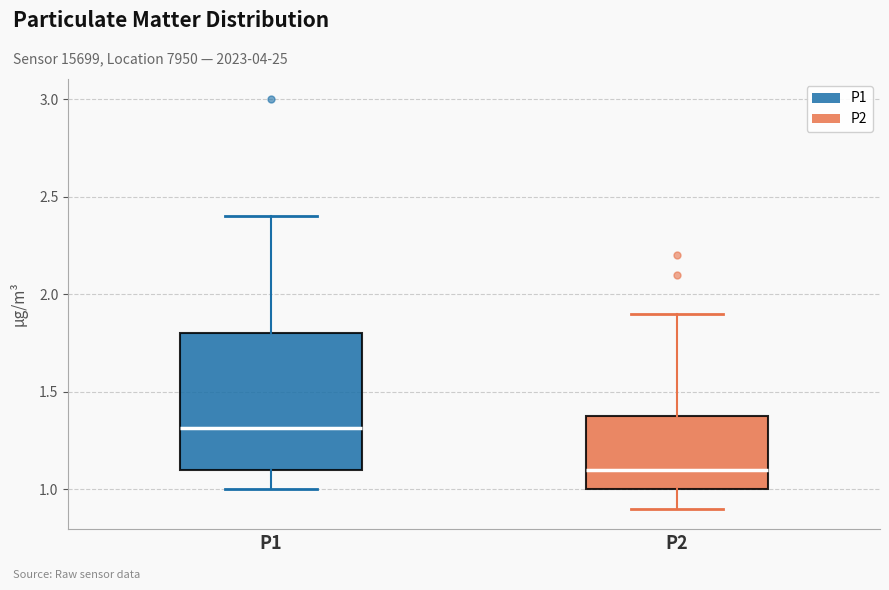

Where is the lower edge of the box for P2 on the y-axis? The values are not printed on the chart, so give them approximately, as read against the axis.

1.0